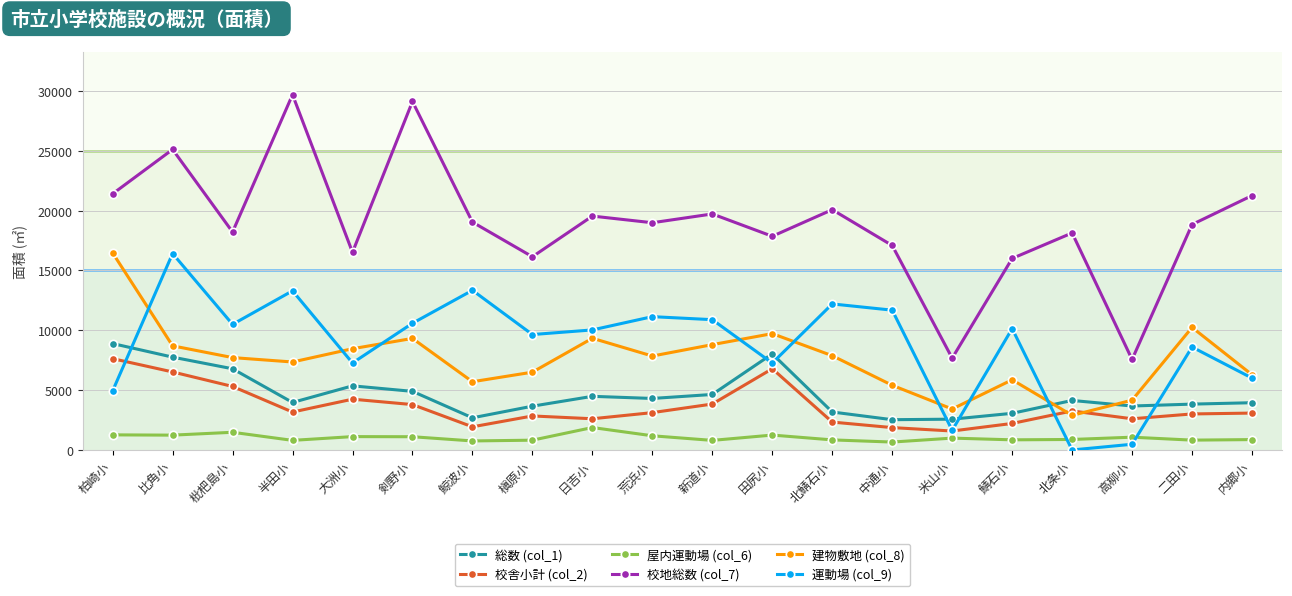

Reading left to right, transcribe all the data shown in this chart.

総数 (col_1): 柏崎小=8890	比角小=7756	枇杷島小=6783	半田小=3968	大洲小=5357	剣野小=4897	鯨波小=2686	槇原小=3658	日吉小=4481	荒浜小=4303	新道小=4637	田尻小=8030	北鯖石小=3171	中通小=2528	米山小=2573	鯖石小=3061	北条小=4136	高柳小=3672	二田小=3830	内郷小=3947
校舎小計 (col_2): 柏崎小=7629	比角小=6518	枇杷島小=5306	半田小=3167	大洲小=4242	剣野小=3792	鯨波小=1933	槇原小=2841	日吉小=2607	荒浜小=3119	新道小=3837	田尻小=6786	北鯖石小=2330	中通小=1868	米山小=1583	鯖石小=2215	北条小=3259	高柳小=2605	二田小=3009	内郷小=3081
屋内運動場 (col_6): 柏崎小=1261	比角小=1238	枇杷島小=1477	半田小=801	大洲小=1115	剣野小=1105	鯨波小=753	槇原小=817	日吉小=1874	荒浜小=1184	新道小=800	田尻小=1244	北鯖石小=841	中通小=660	米山小=990	鯖石小=846	北条小=877	高柳小=1067	二田小=821	内郷小=866
校地総数 (col_7): 柏崎小=21399	比角小=25110	枇杷島小=18211	半田小=29685	大洲小=16515	剣野小=29115	鯨波小=19039	槇原小=16143	日吉小=19541	荒浜小=18985	新道小=19719	田尻小=17853	北鯖石小=20076	中通小=17084	米山小=7670	鯖石小=16000	北条小=18131	高柳小=7559	二田小=18836	内郷小=21253
建物敷地 (col_8): 柏崎小=16464	比角小=8700	枇杷島小=7717	半田小=7350	大洲小=8458	剣野小=9320	鯨波小=5700	槇原小=6500	日吉小=9332	荒浜小=7847	新道小=8800	田尻小=9720	北鯖石小=7875	中通小=5404	米山小=3420	鯖石小=5863	北条小=2890	高柳小=4161	二田小=10238	内郷小=6284
運動場 (col_9): 柏崎小=4935	比角小=16410	枇杷島小=10494	半田小=13296	大洲小=7266	剣野小=10585	鯨波小=13339	槇原小=9643	日吉小=10029	荒浜小=11138	新道小=10886	田尻小=7259	北鯖石小=12201	中通小=11680	米山小=1640	鯖石小=10137	北条小=0	高柳小=476	二田小=8598	内郷小=6006